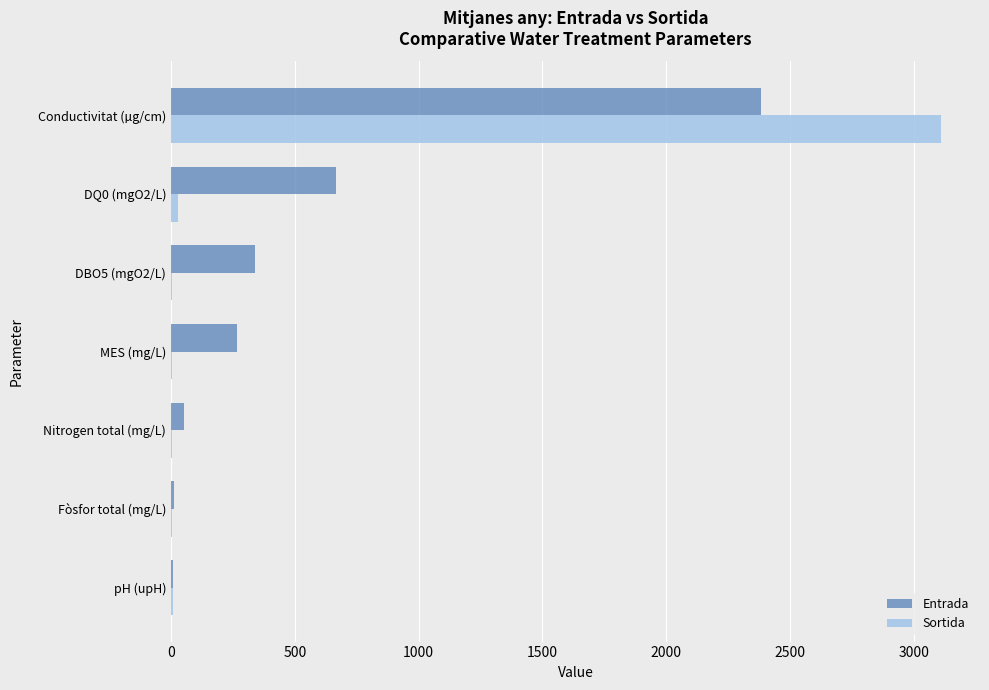

The value of Entrada at DBO5 (mgO2/L) is 341.0. True or false?

True